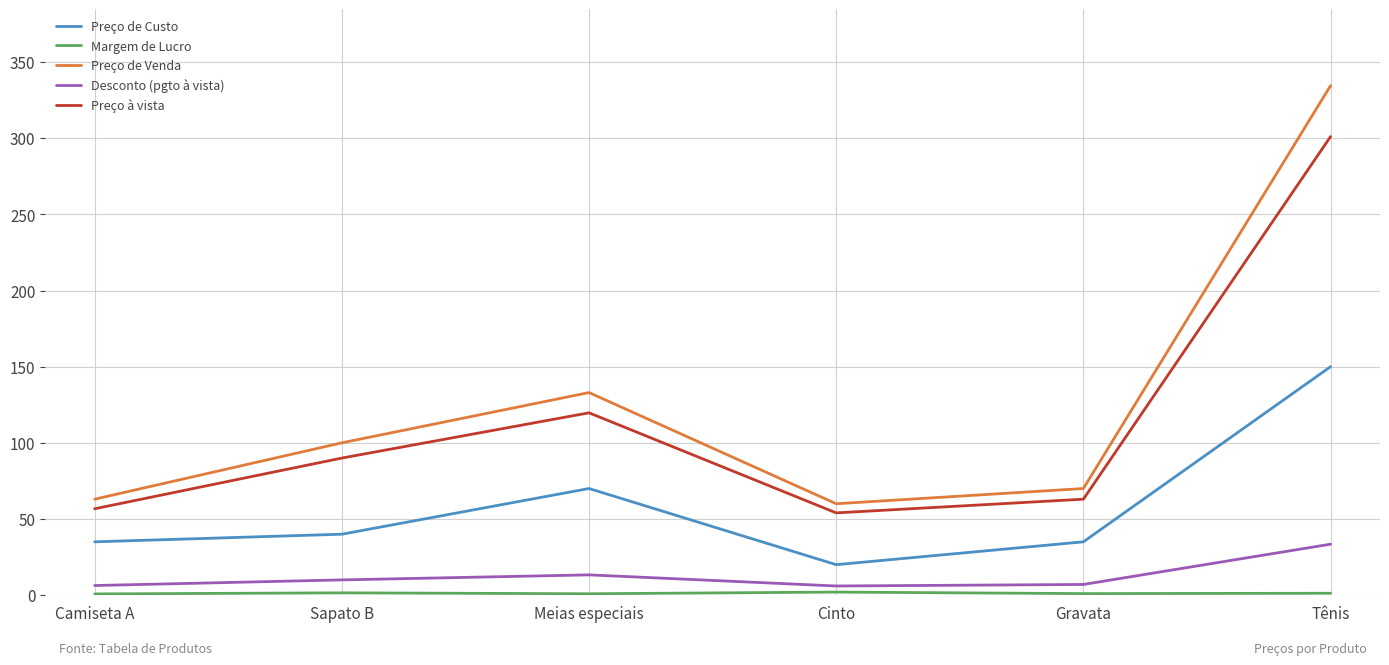

True or false: Preço à vista and Desconto (pgto à vista) intersect in this chart.

False